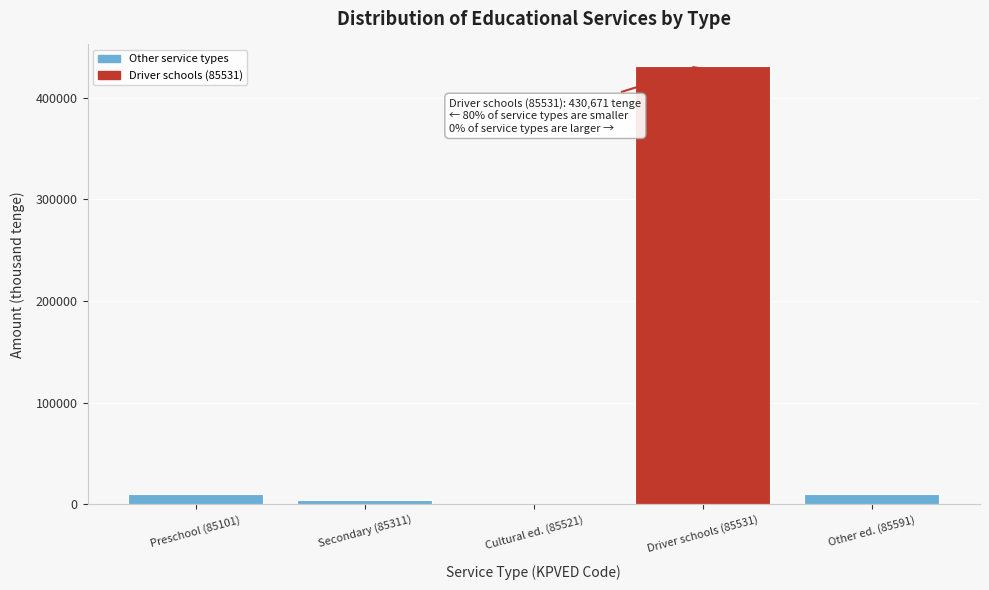

The value at Driver schools (85531) is 600766. True or false?

False